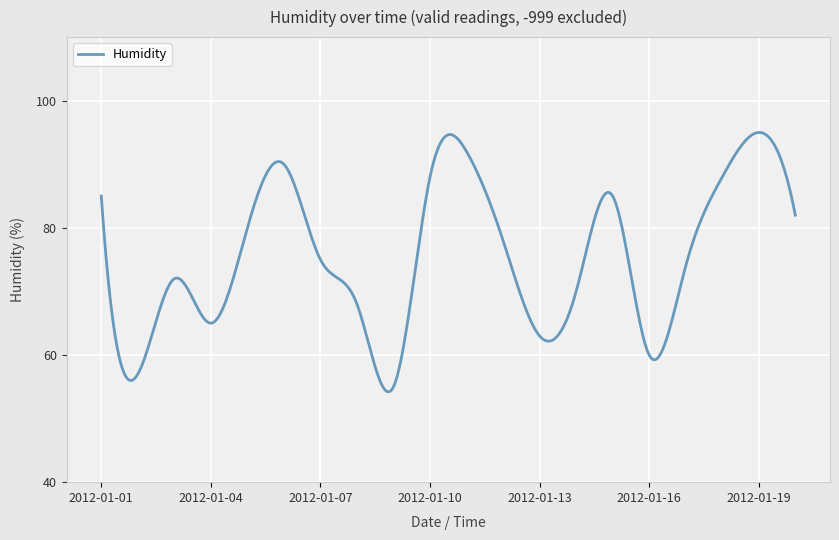

What is the minimum value shown in the chart?

54.2